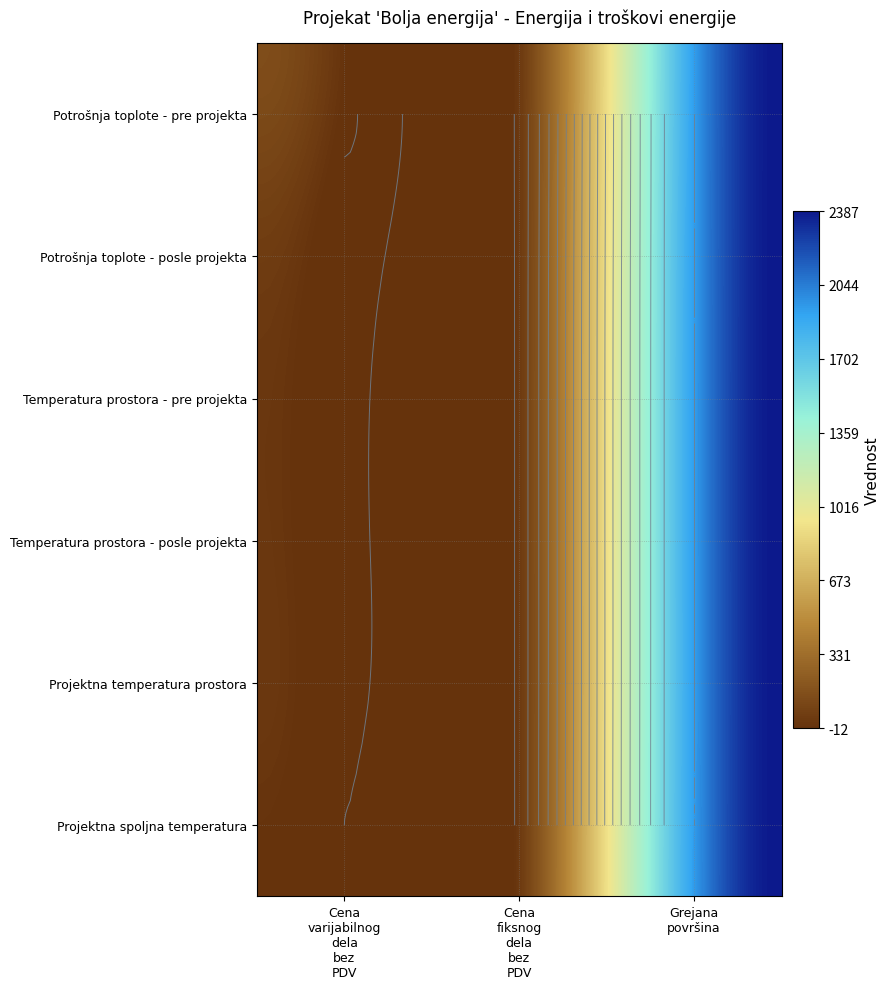

At which label does Cena varijabilnog dela bez PDV reach its minimum?

Projektna spoljna temperatura